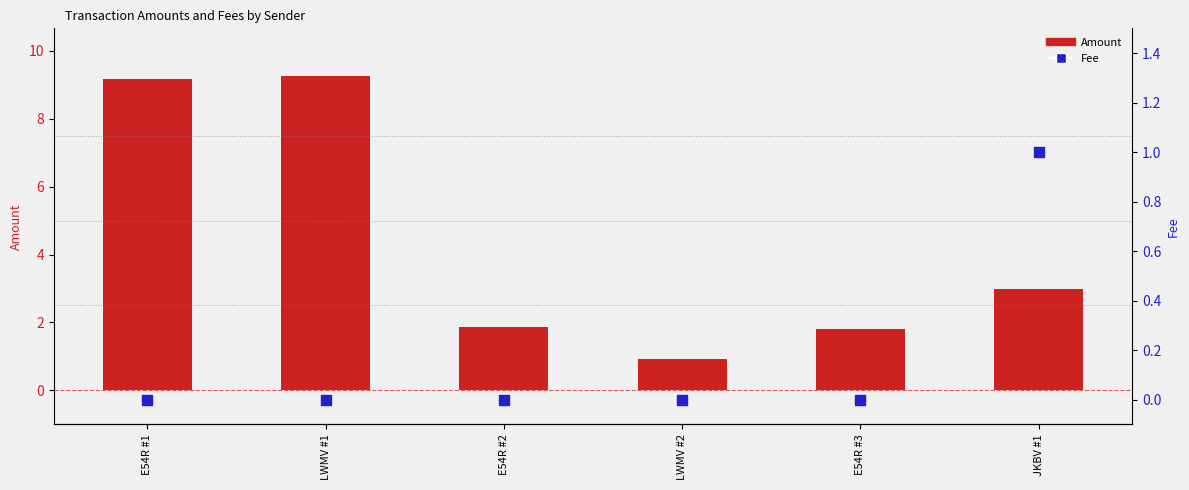

What are all the series names shown in the legend?

Amount, Fee